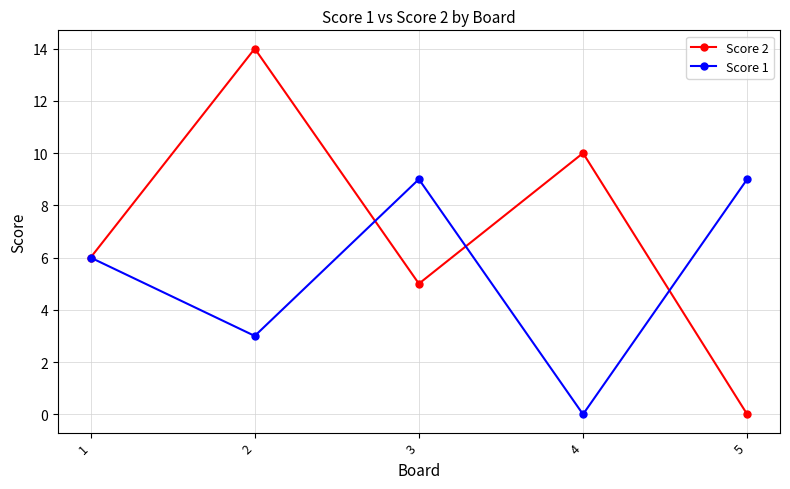

How many data points in Score 2 are less than 6?

2